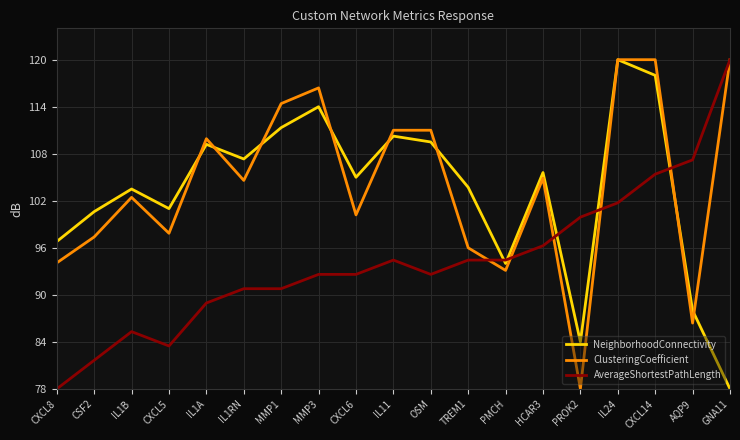

What are all the series names shown in the legend?

NeighborhoodConnectivity, ClusteringCoefficient, AverageShortestPathLength